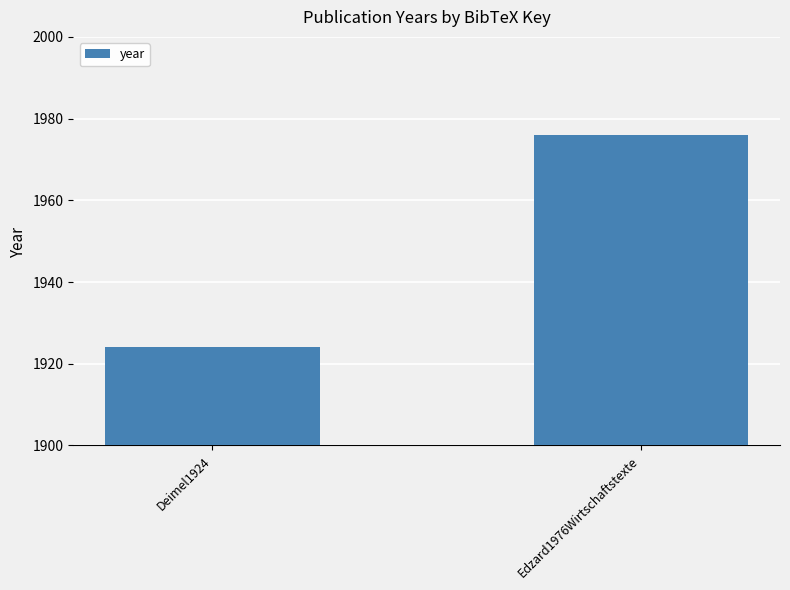

How many data points are less than 1976?

1